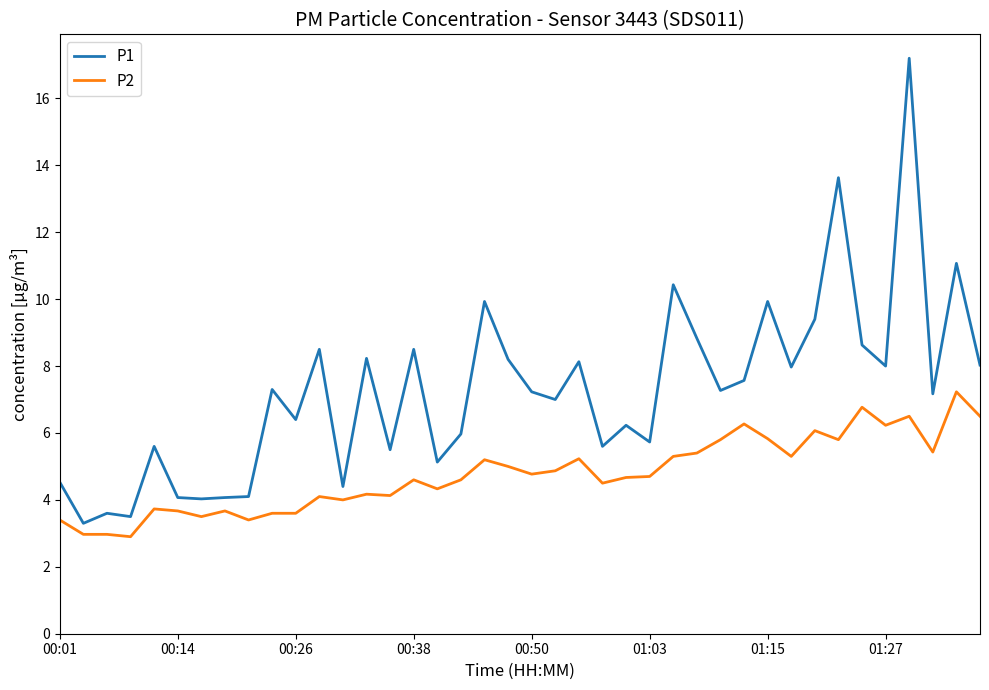

List the series in order of their overall mean, highest first.

P1, P2